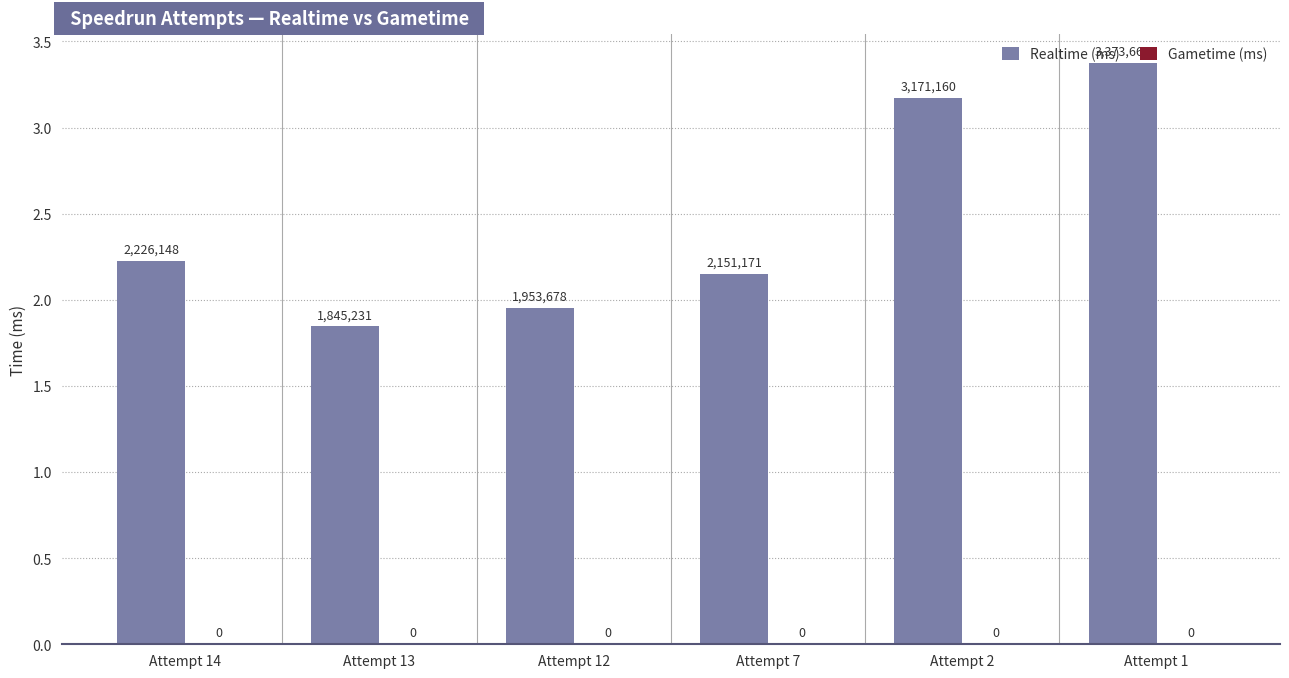

Which has a higher value, Attempt 12 or Attempt 2?

Attempt 2